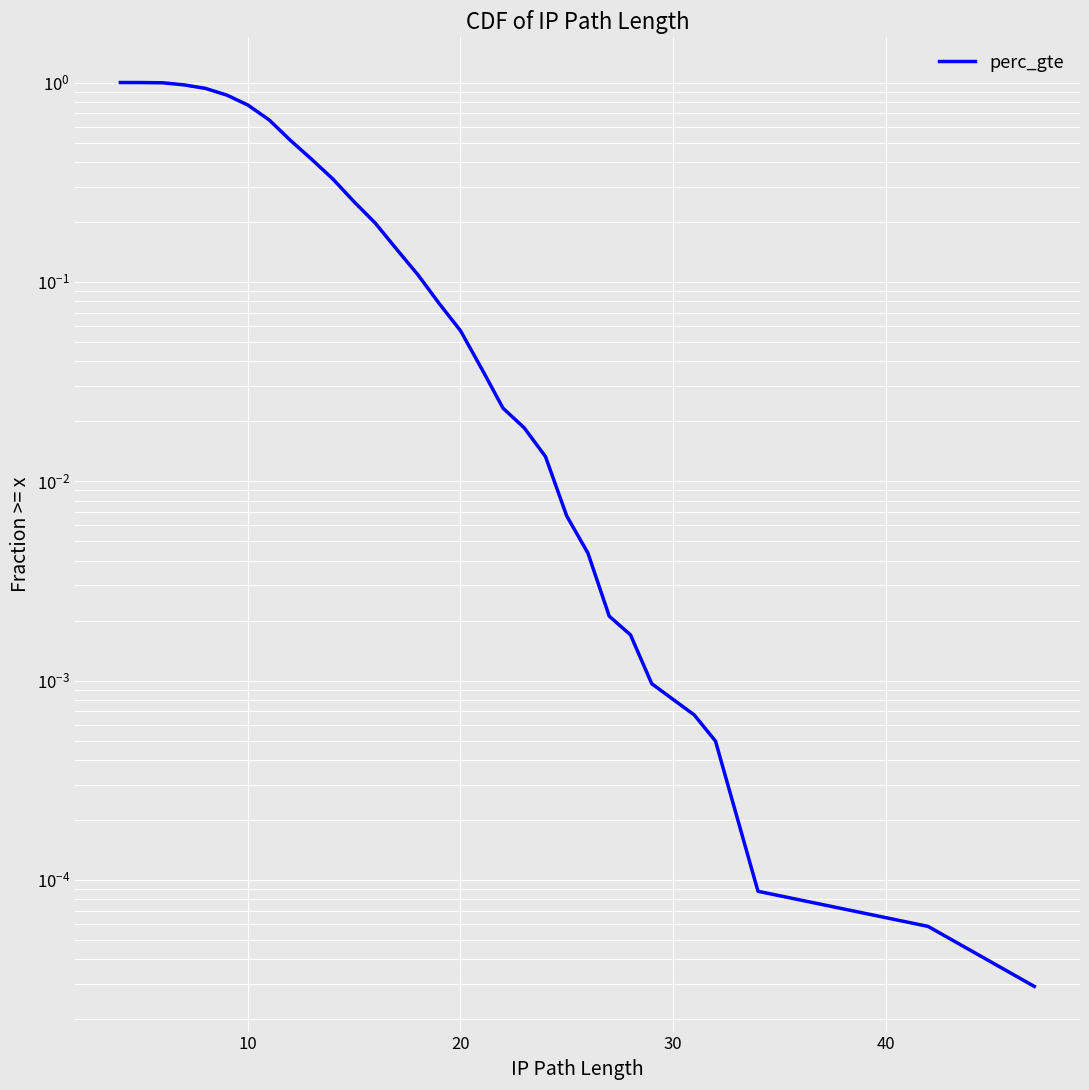

List the labels in order of value, smallest first.

30, 29, 28, 27, 26, 25, 24, 23, 22, 21, 20, 19, 18, 17, 16, 15, 14, 13, 12, 11, 10, 9, 8, 7, 6, 50, 40, 30, 20, 10, 0